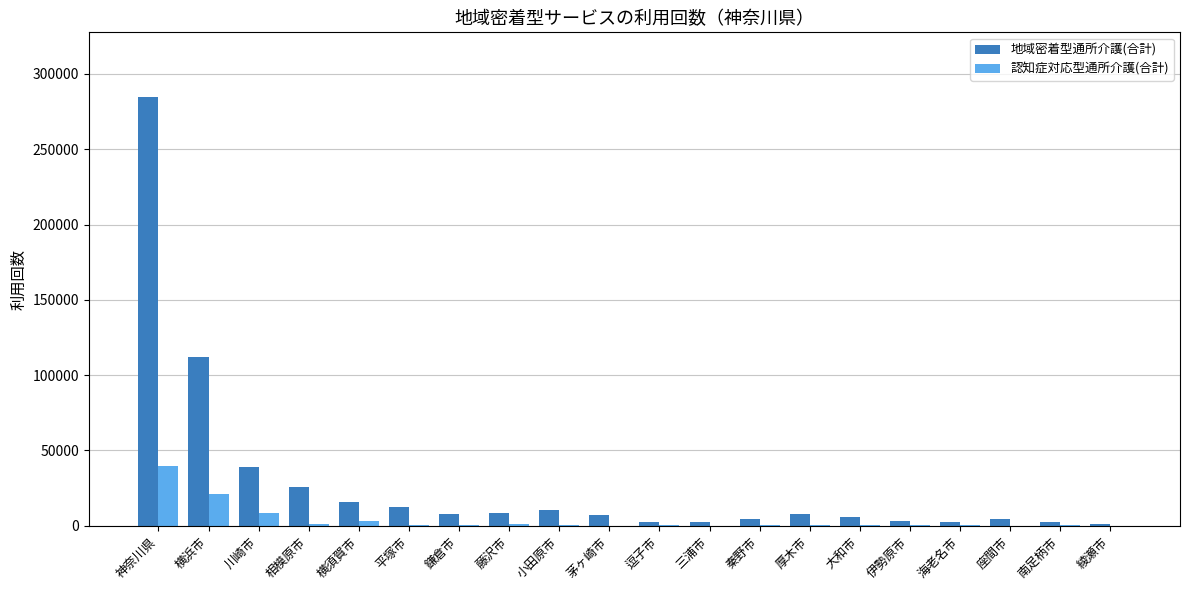

The value of 認知症対応型通所介護(合計) at 相模原市 is 1368. True or false?

True